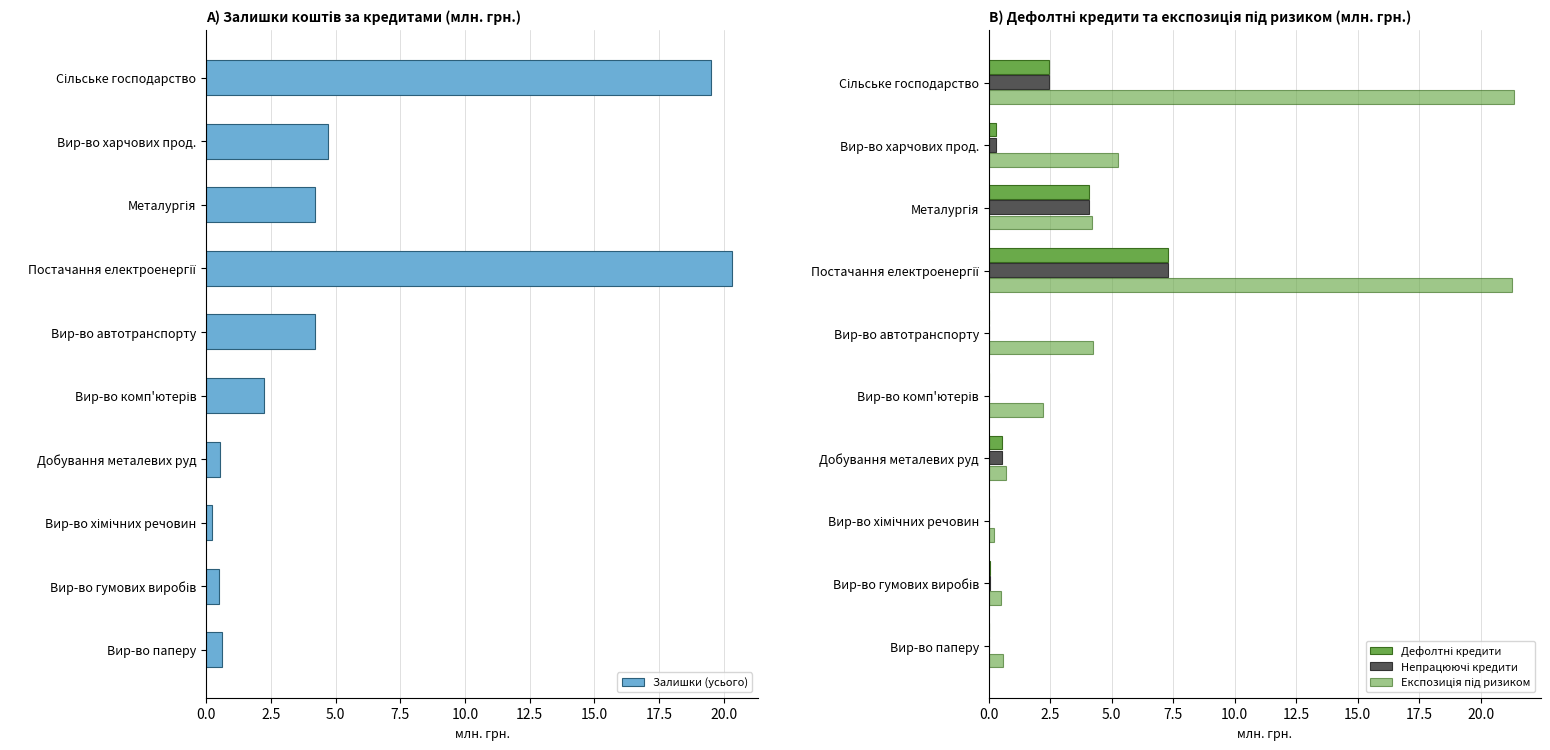

What is the difference between the maximum and minimum values in the Дефолтні кредити series?

7.3